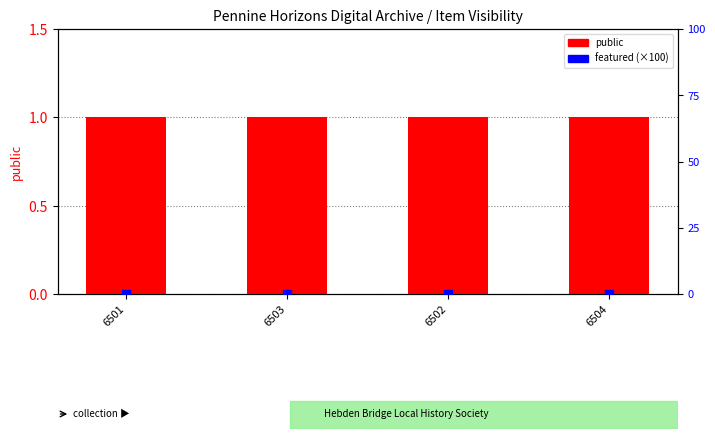

Is the value of public at 6501 greater than the value of featured (×100) at 6501?

Yes